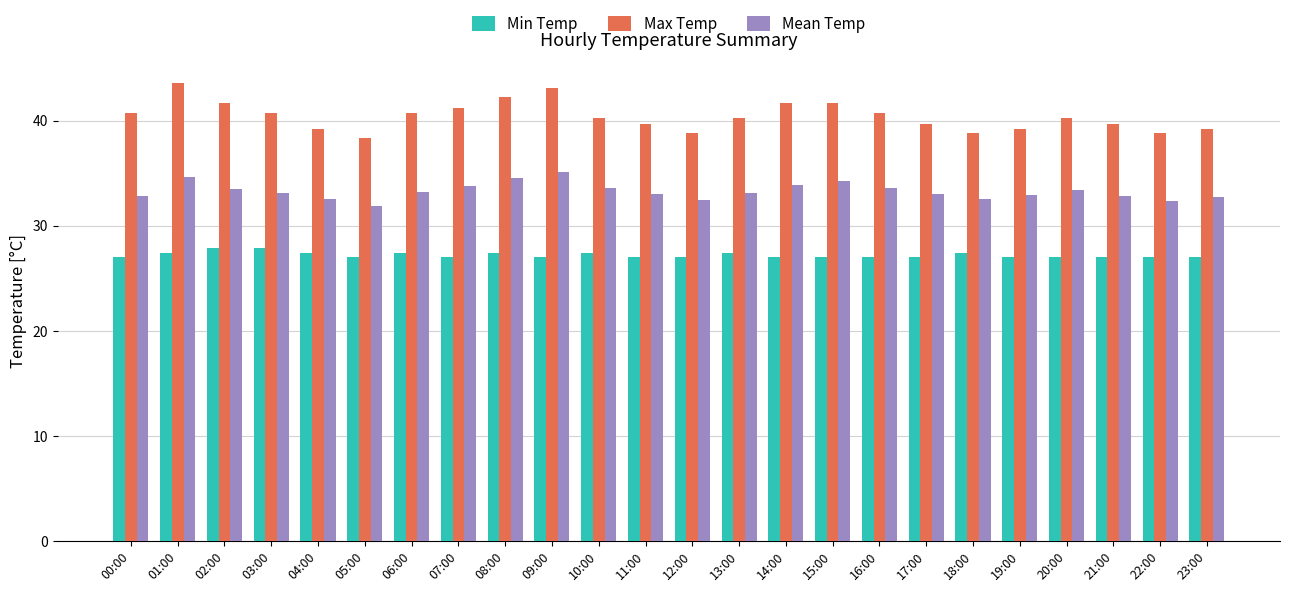

Which series has the largest total across all categories?

Max Temp